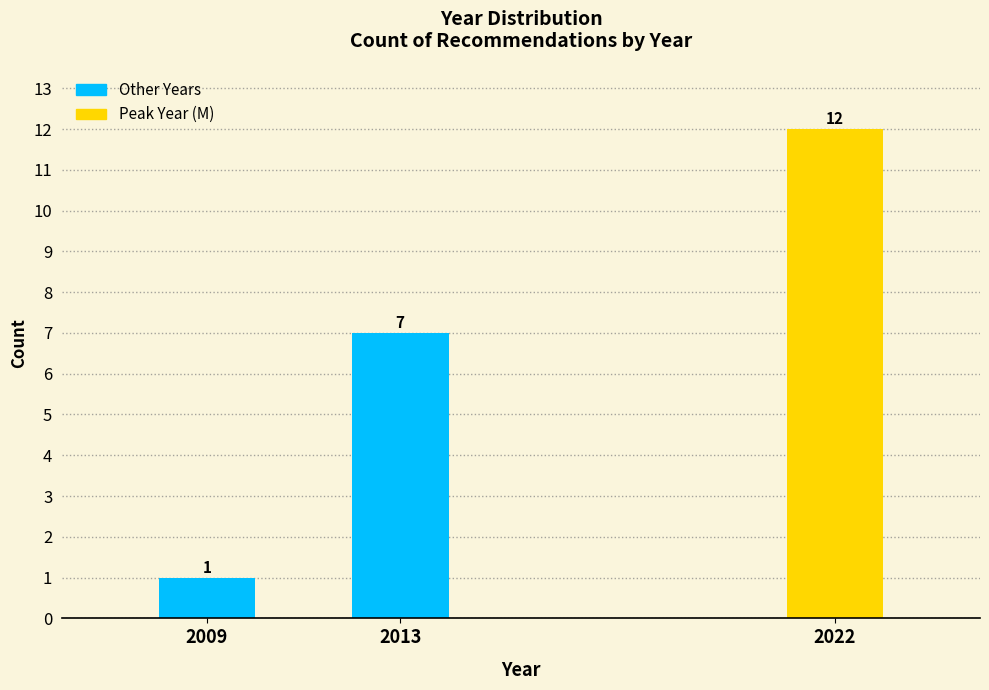

Reading right to left, what are all the values shown in this chart?

12	7	1